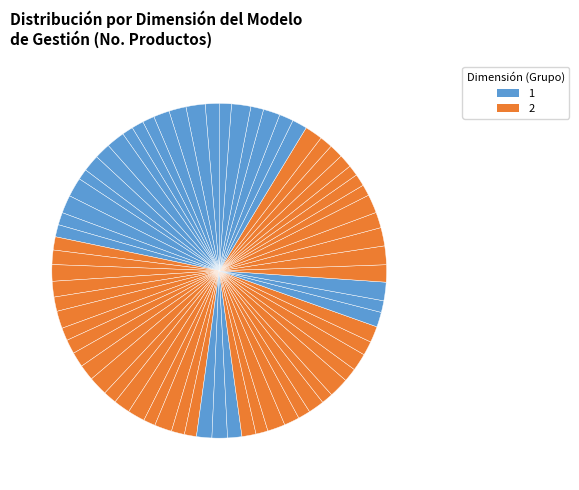

How many segments does this pie chart have?

69